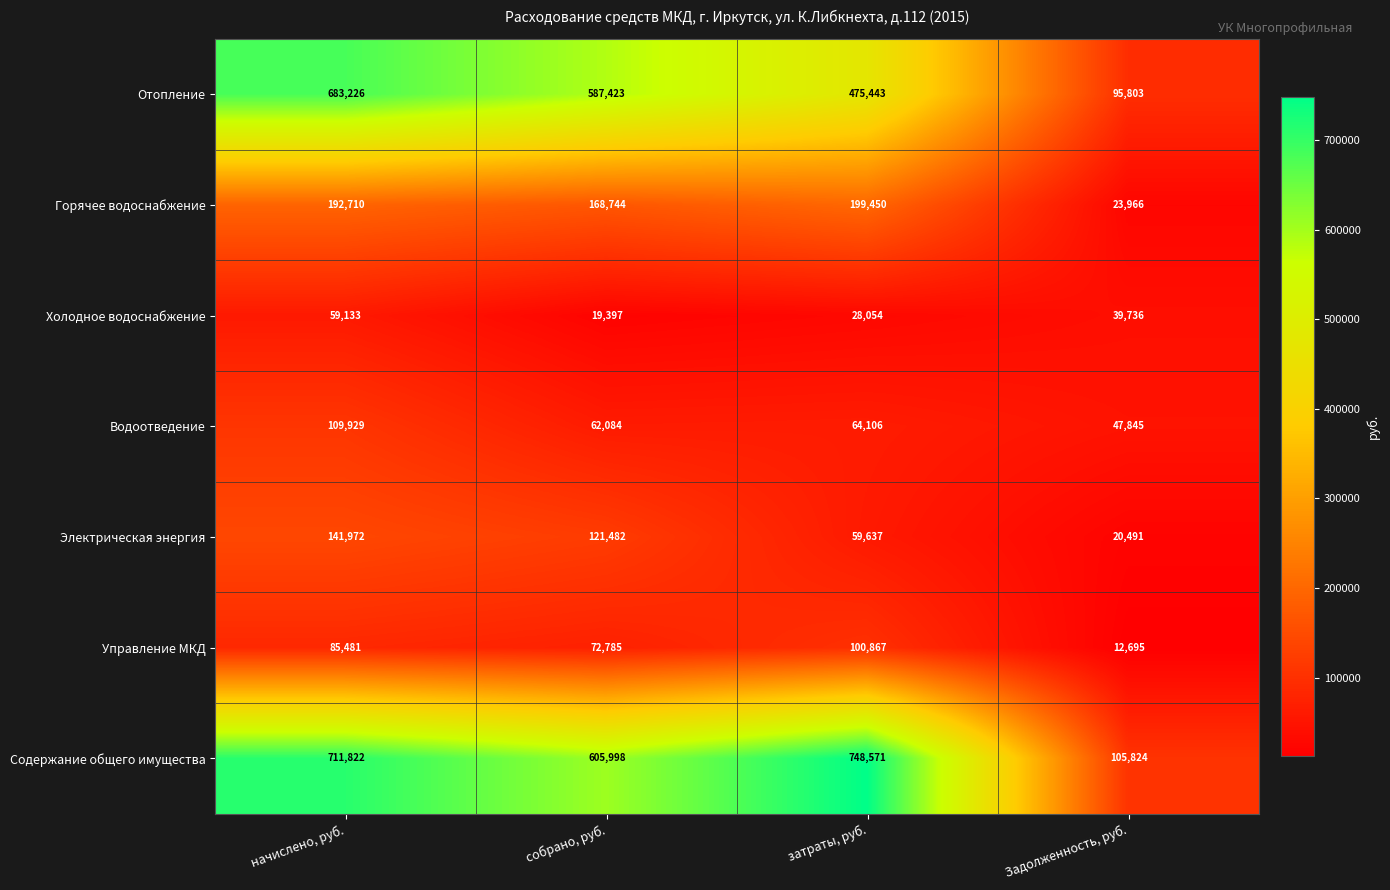

How many values in the Электрическая энергия series are below 121482?

2